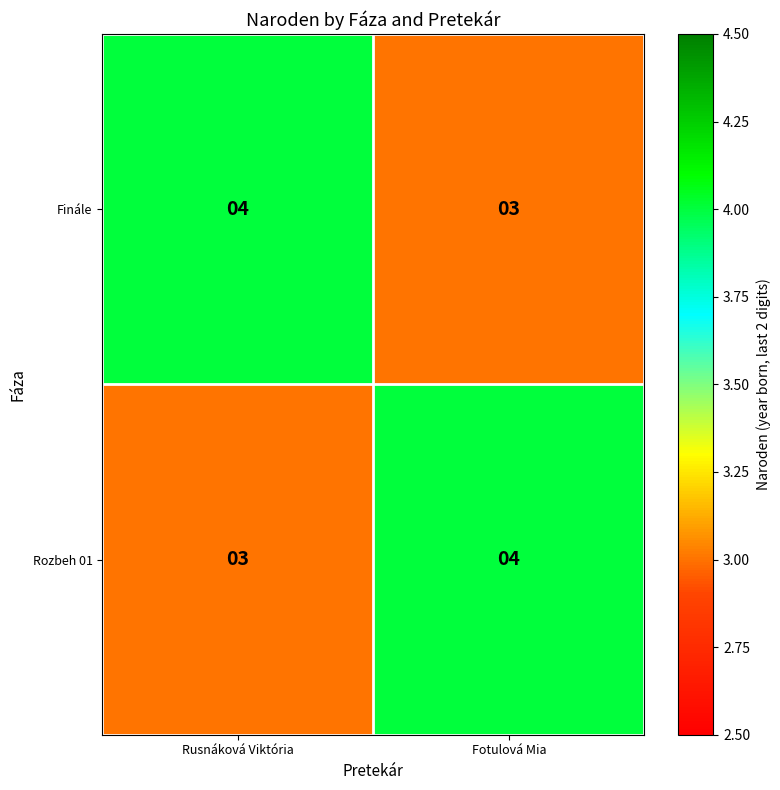

Reading left to right, extract all data points from this chart.

Finále: Rusnáková Viktória=4	Fotulová Mia=3
Rozbeh 01: Rusnáková Viktória=3	Fotulová Mia=4